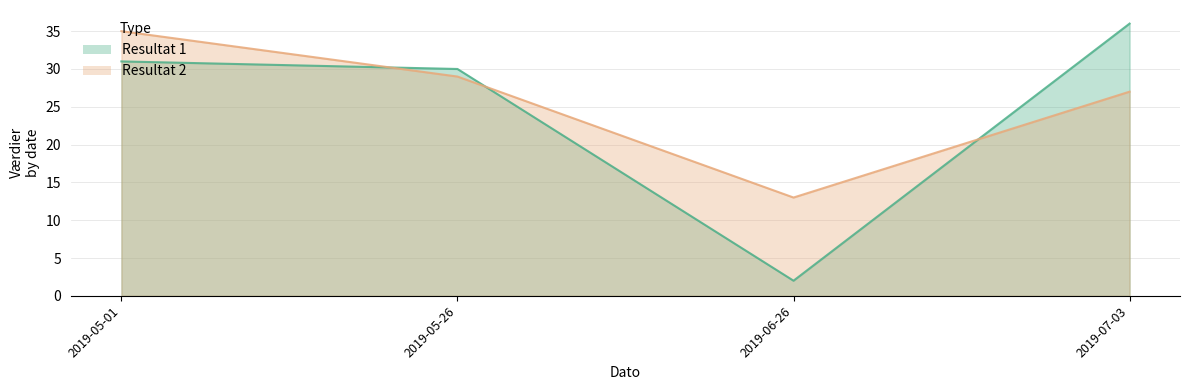

Rank the series by their average value, from lowest to highest.

Resultat 1, Resultat 2